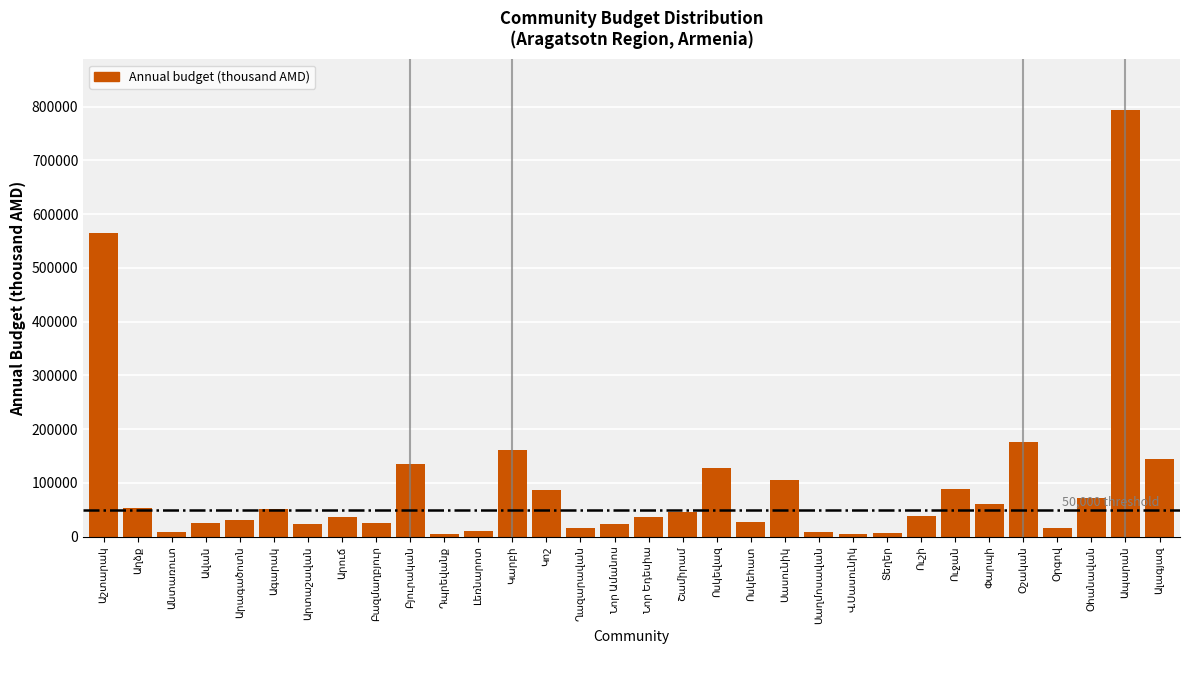

What is the value of the 26th bar from the left?

87647.8